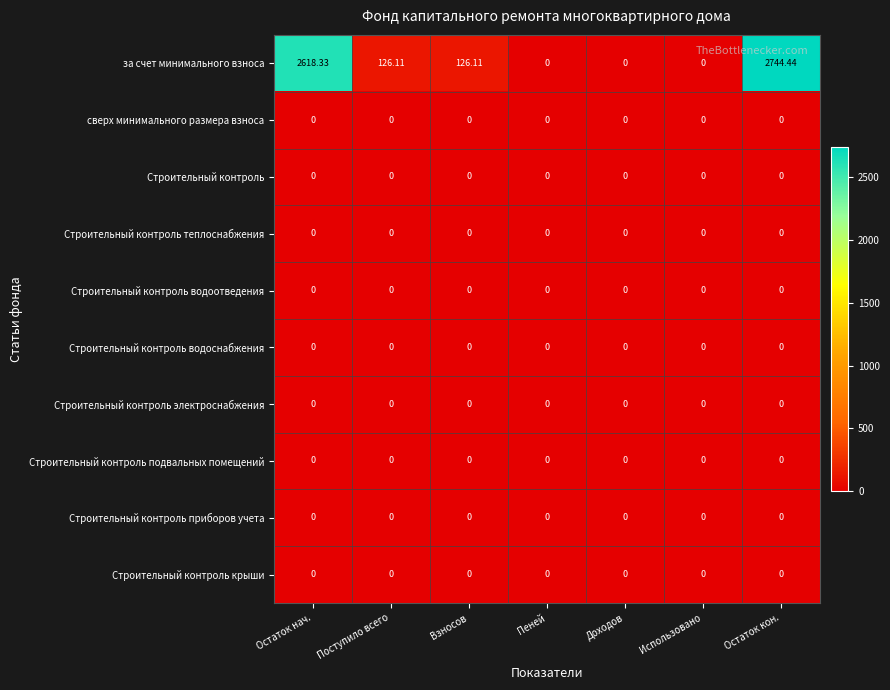

Which series has the widest spread of values?

за счет минимального взноса